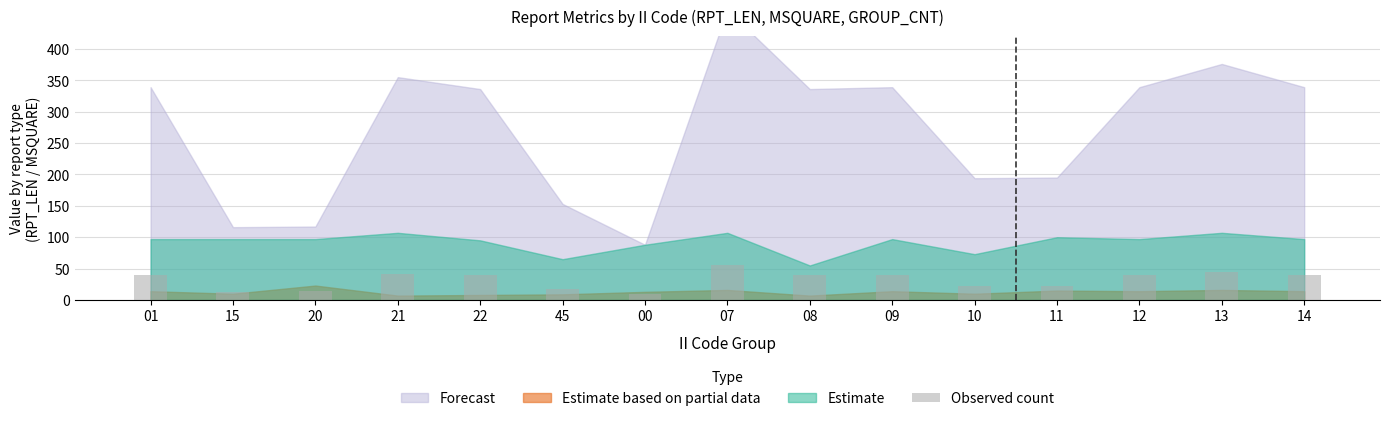

Between 20 and 07, which is larger?

07